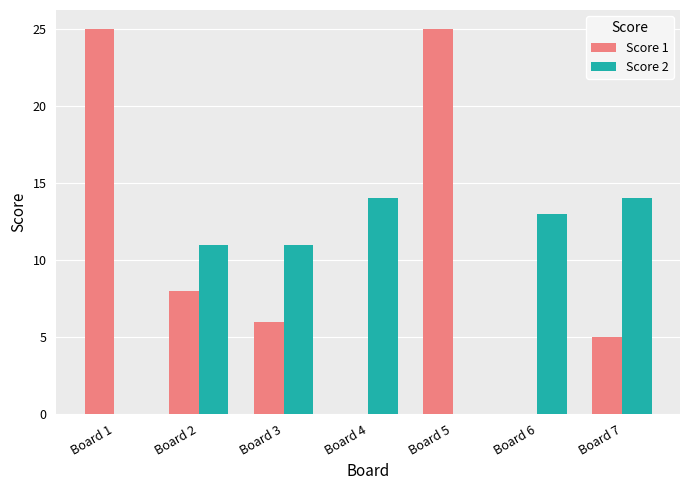

What is the highest value of the Score 2 series?

14